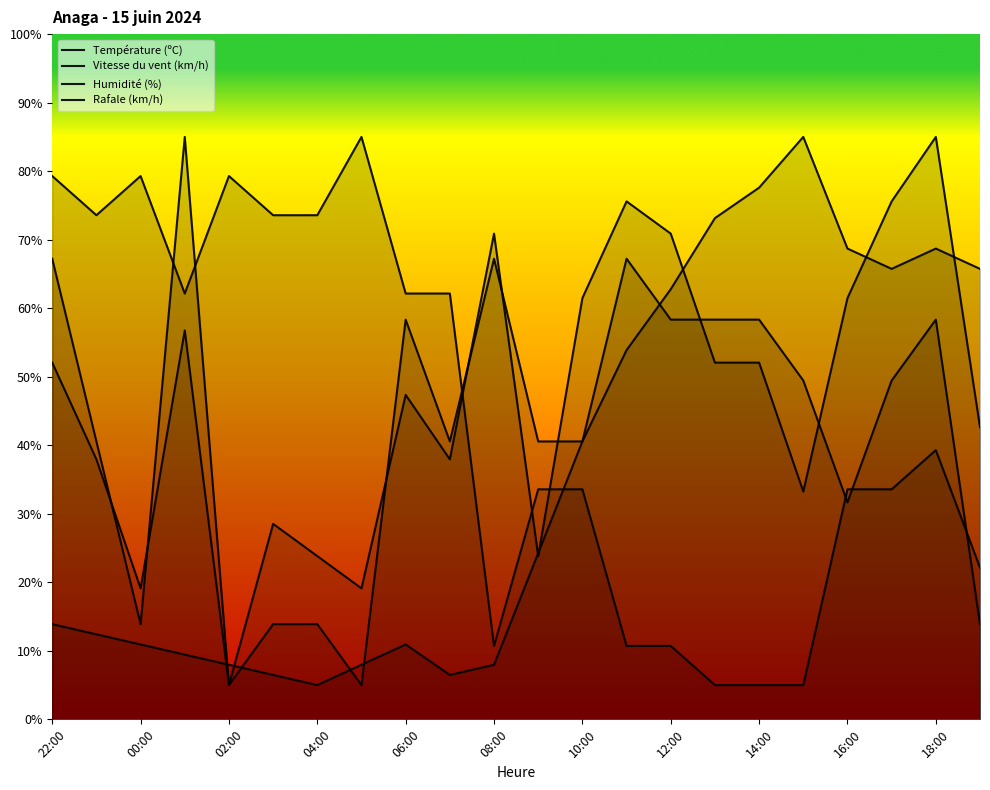

How many lines are shown in the chart?

4